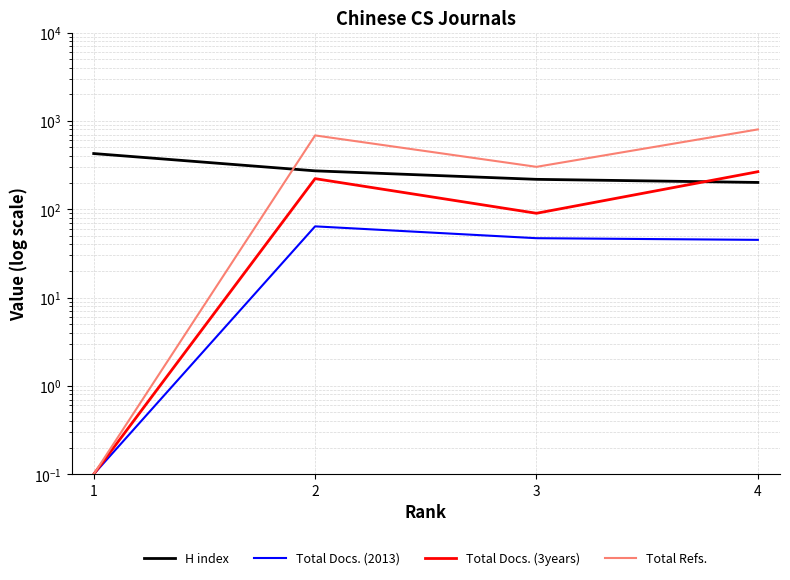

What is the total value across all series at 4?

1313.0